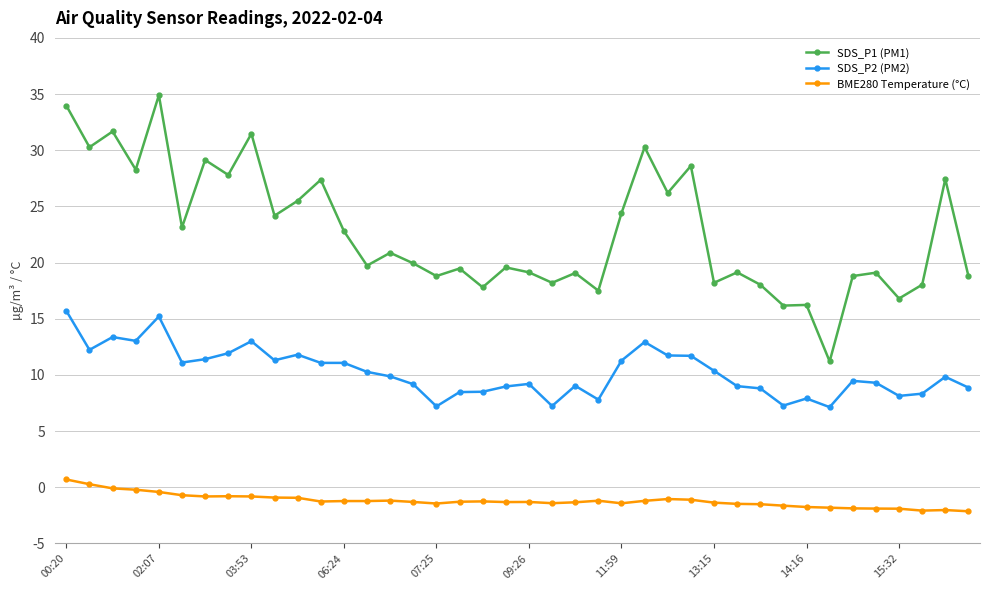

In SDS_P1 (PM1), how many points are higher than both neighbors (excluding endpoints)?

15